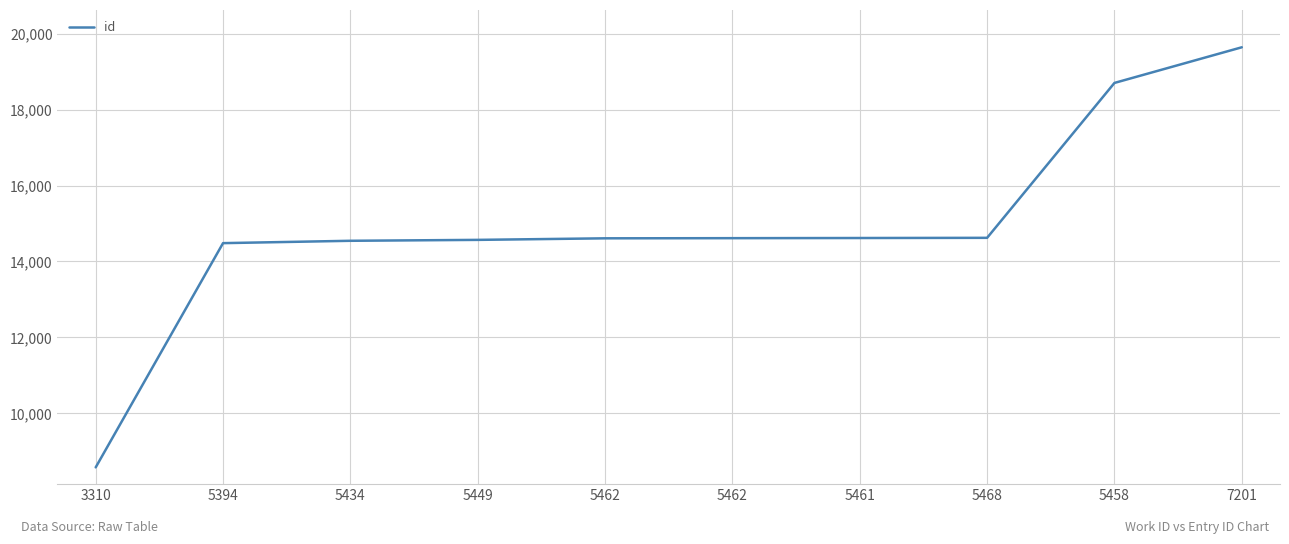

What is the change in value from 5462 to 5468?

+13